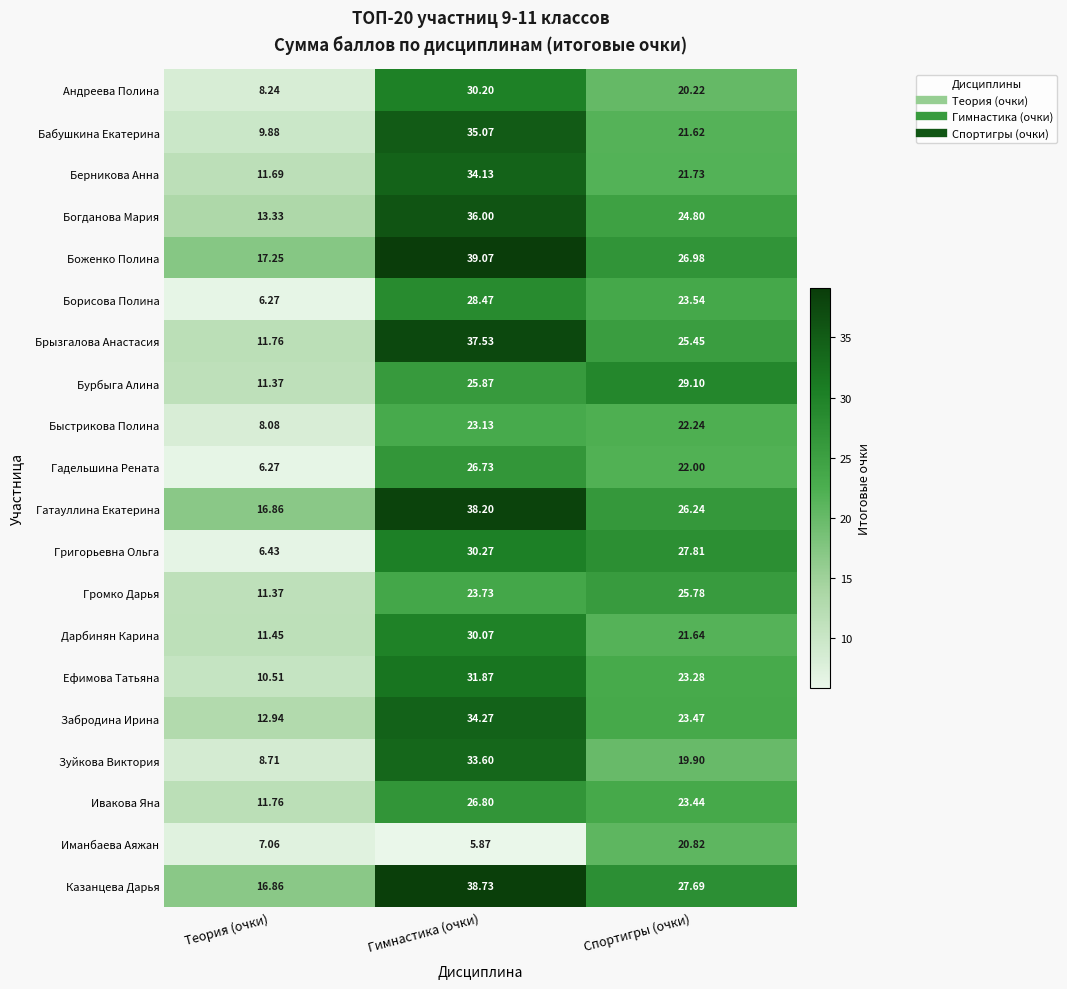

Which label corresponds to the largest value in the chart?

Гимнастика (очки)